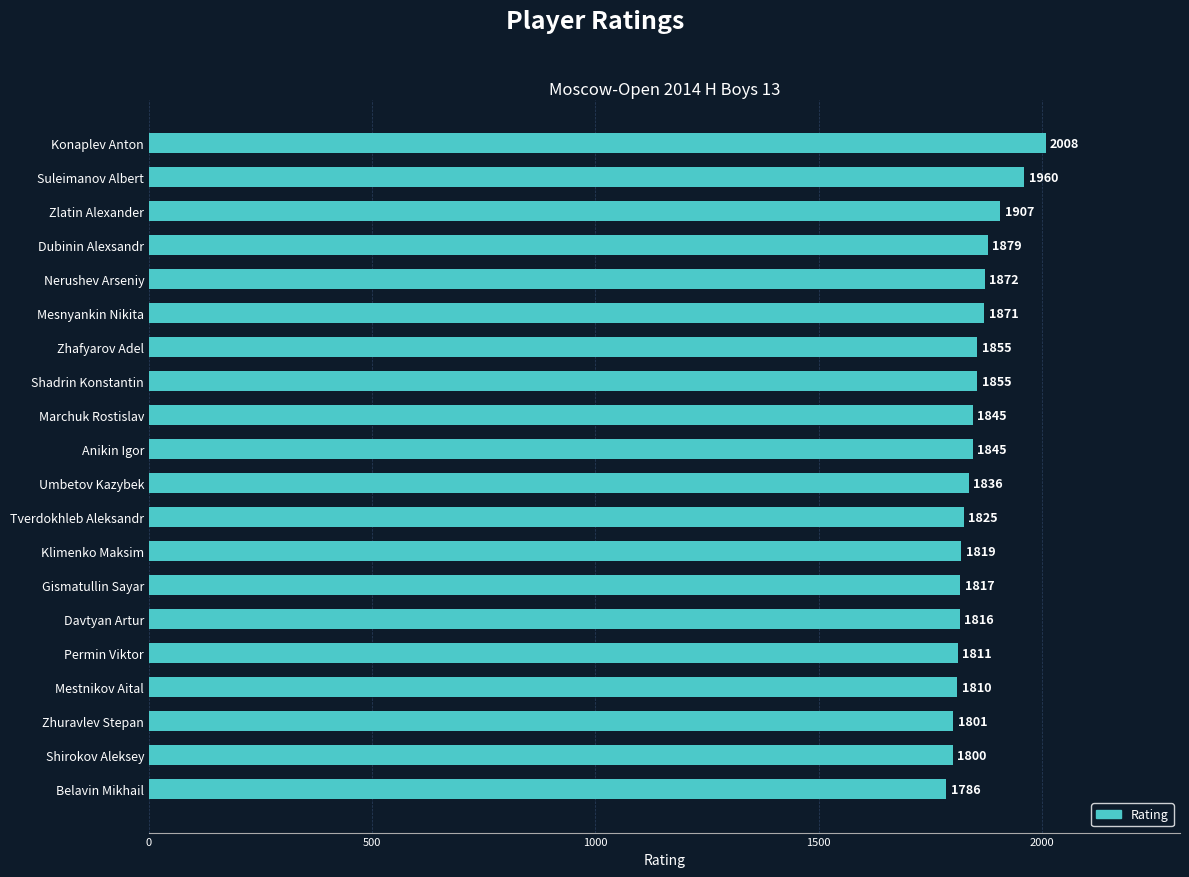

How many bars are there in total?

20